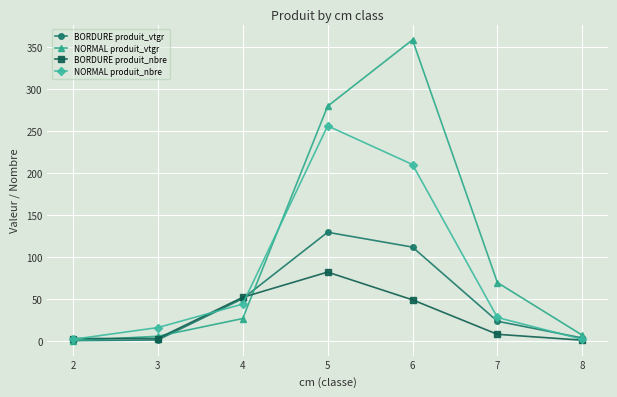

In NORMAL produit_nbre, how many points are higher than both neighbors (excluding endpoints)?

1